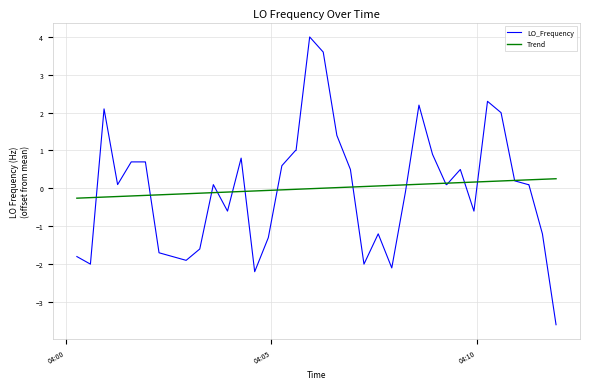

What is the minimum value for LO_Frequency?

-3.6